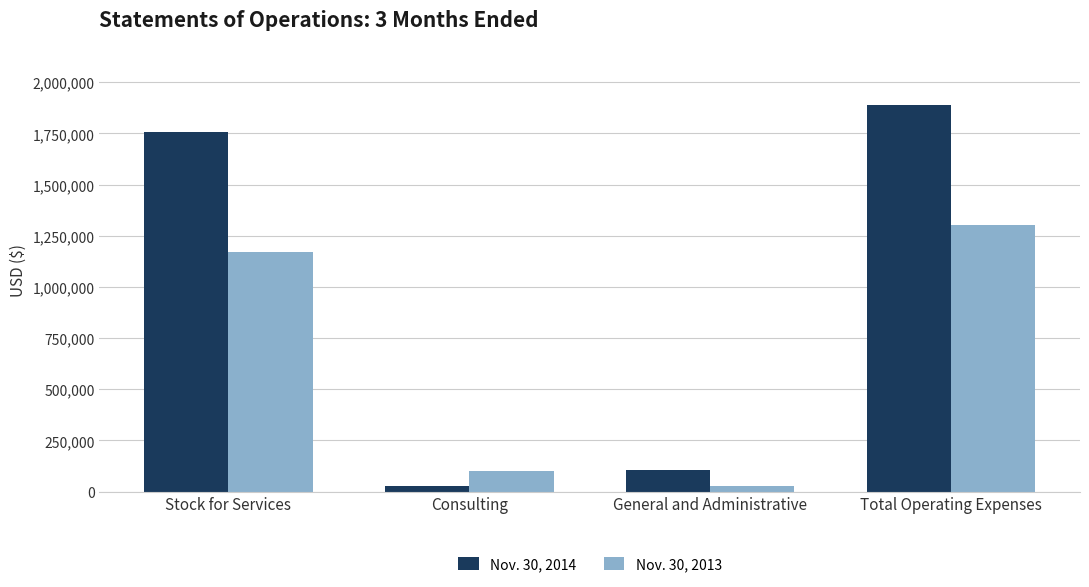

Are the bars grouped side by side (vs. stacked)?

Yes